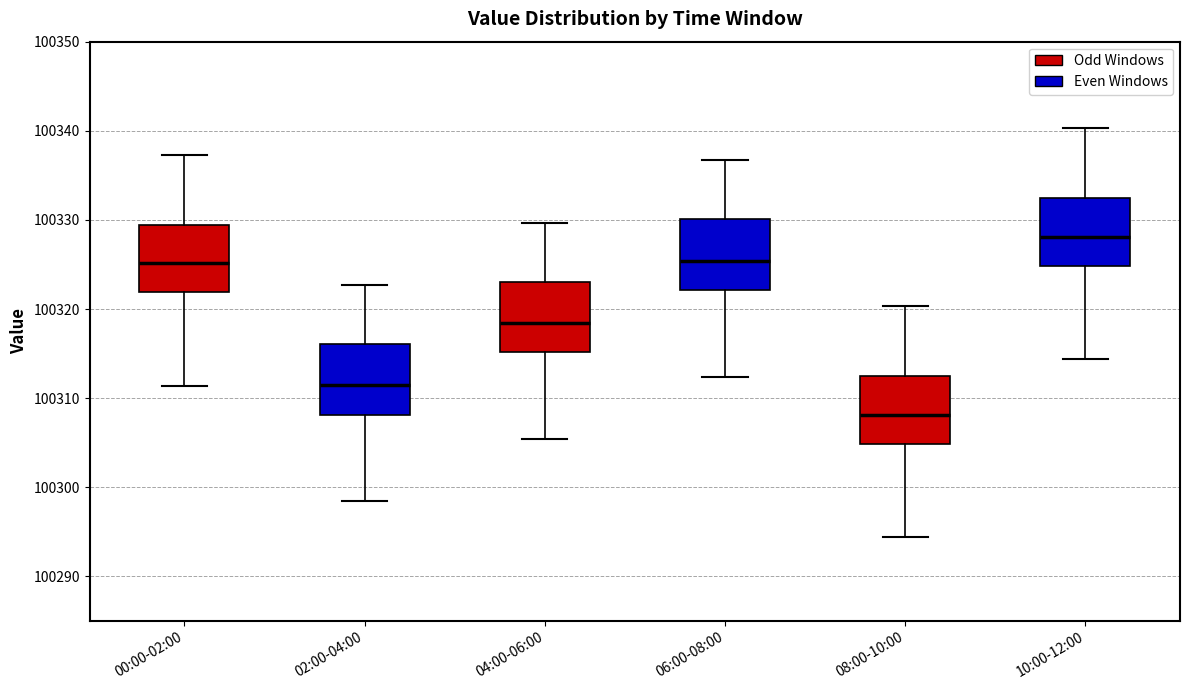

Where does the lower whisker of the box for 02:00-04:00 end on the y-axis? The values are not printed on the chart, so give them approximately, as read against the axis.

100298